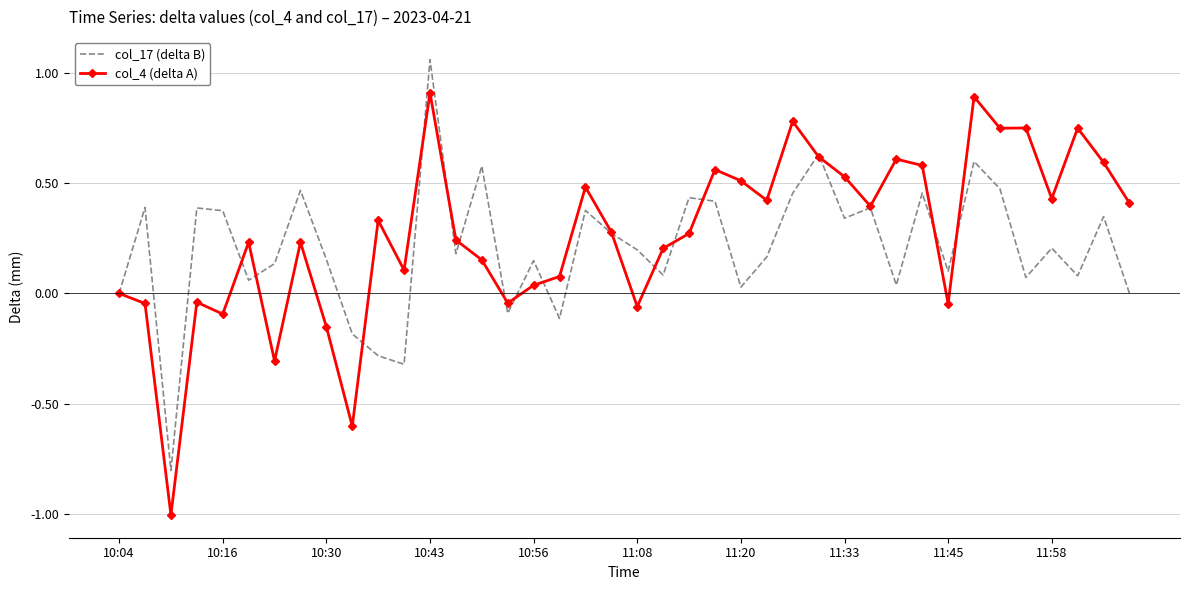

List the series in order of their peak value, lowest first.

col_4 (delta A), col_17 (delta B)